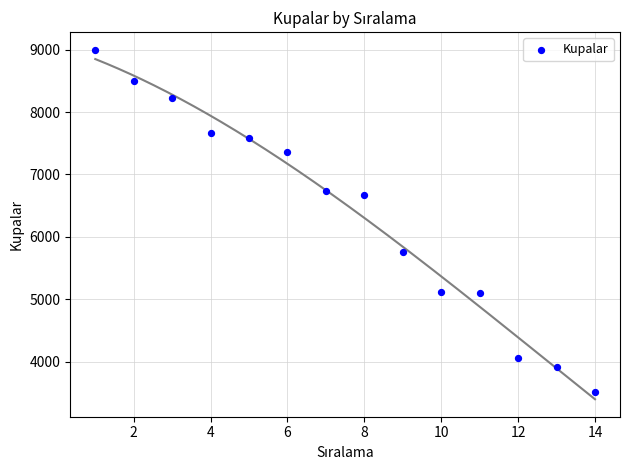

What Y value in the scatter plot is closest to 6256?

6671